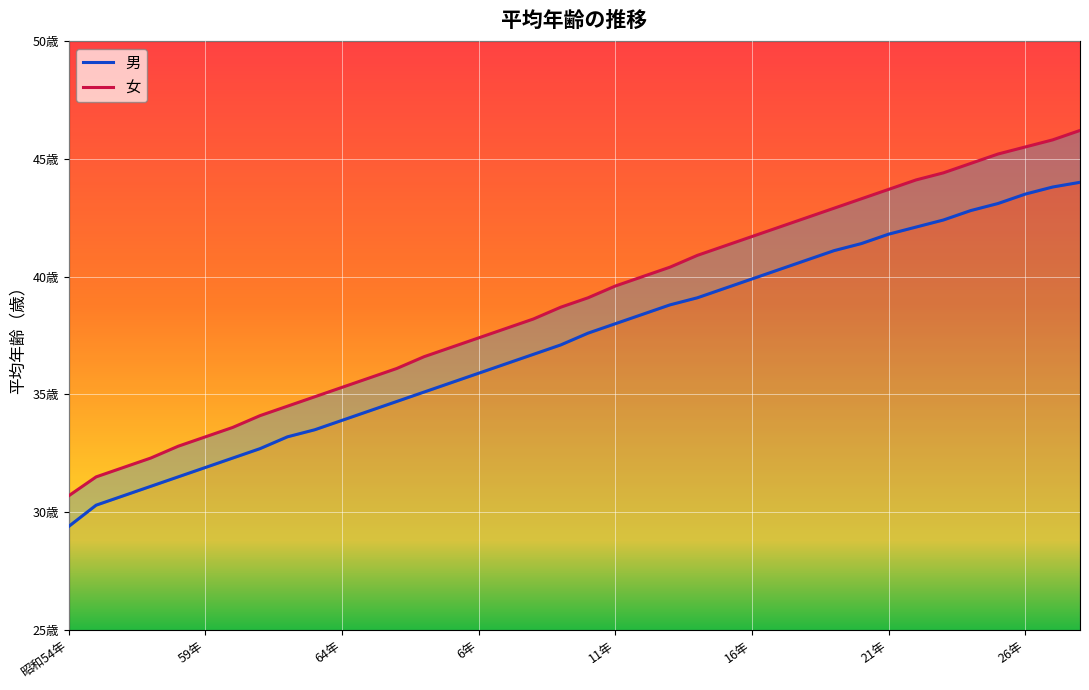

What position from the left is 17?

18